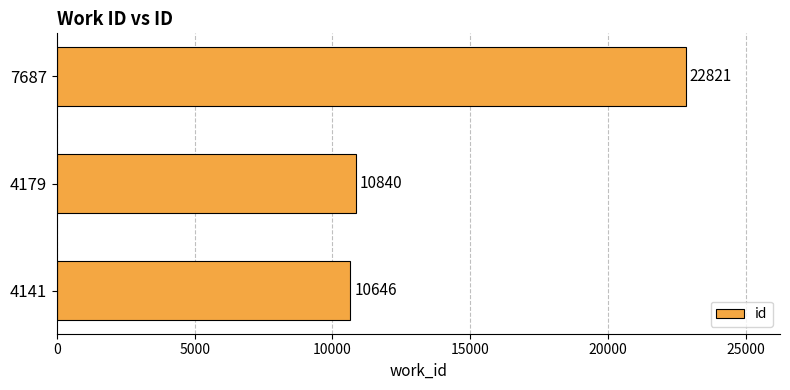

True or false: the data shows 10840 at 4179.

True